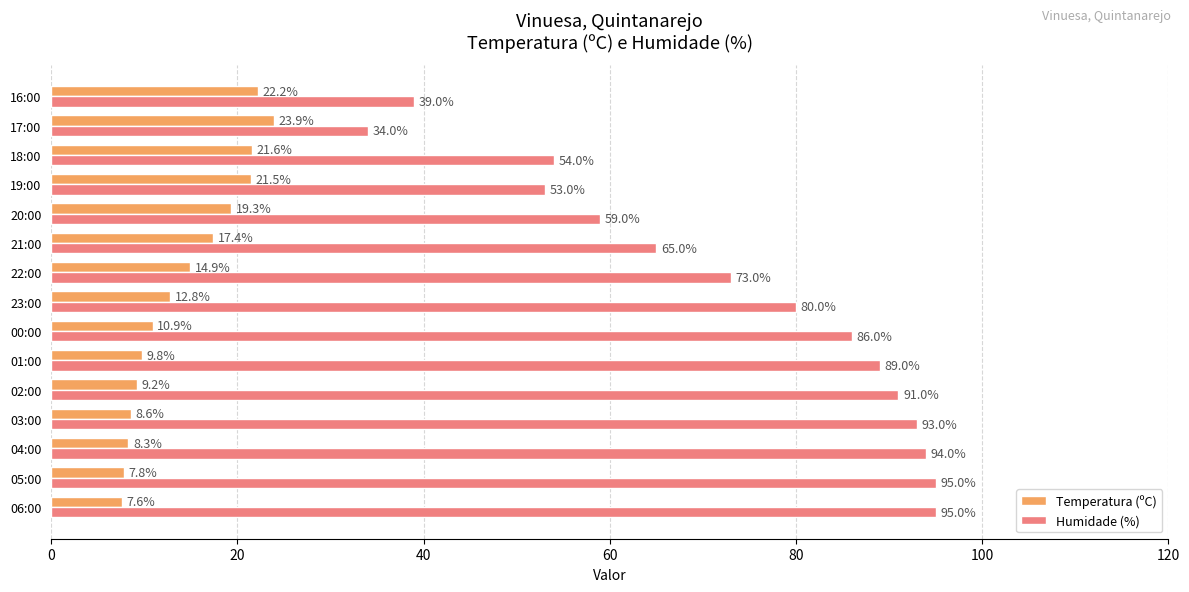

What is the approximate value of Humidade (%) at 04:00?

94.0